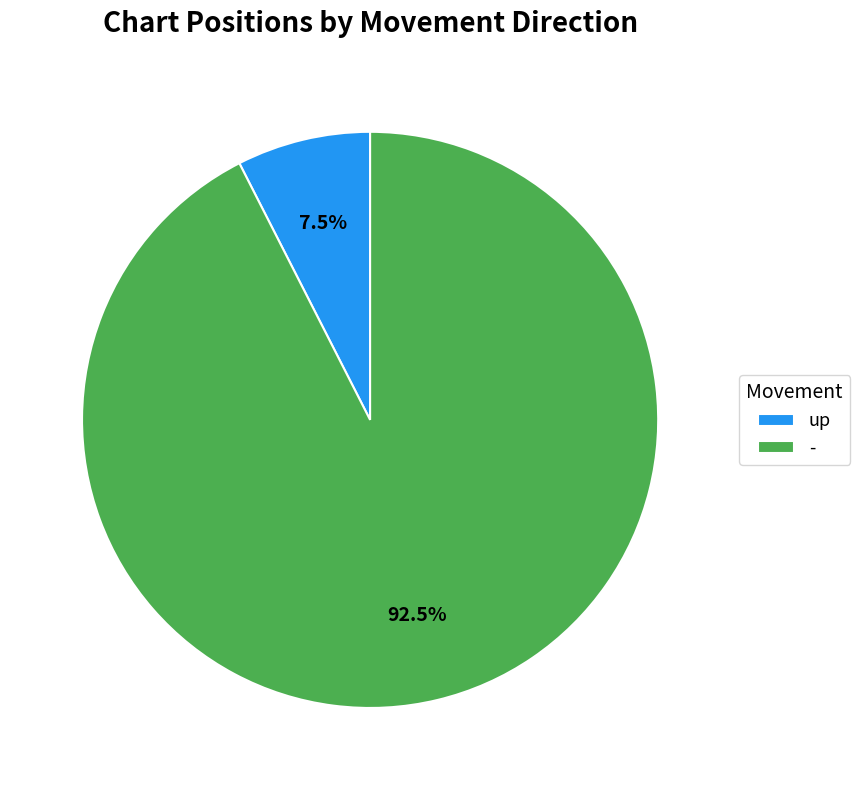

Does any single category account for the majority?

Yes